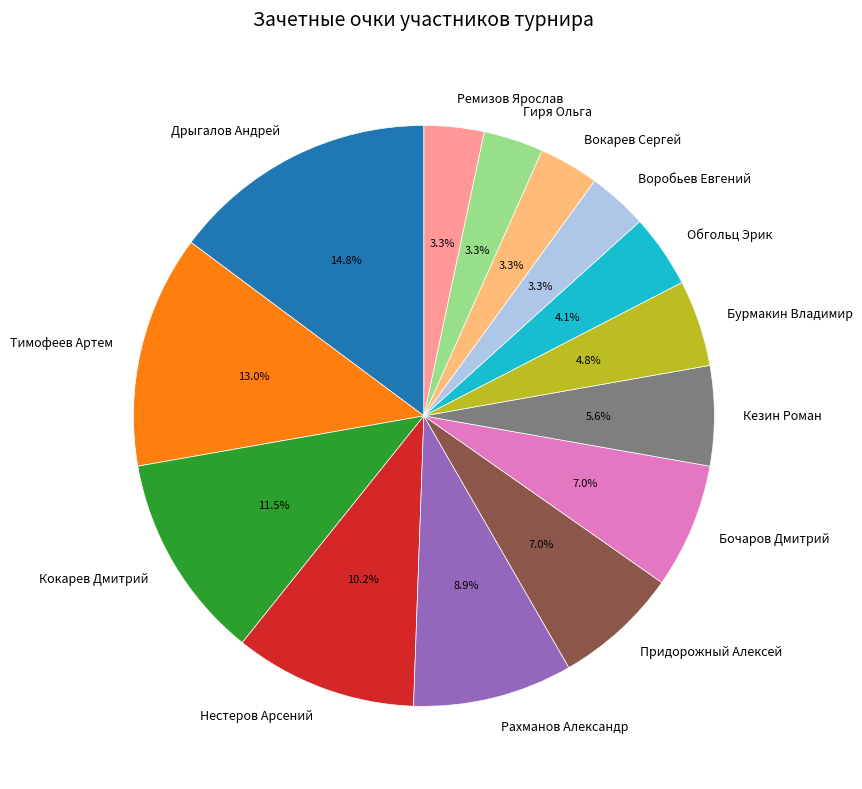

Is it true that Придорожный Алексей is 7% of the pie?

True